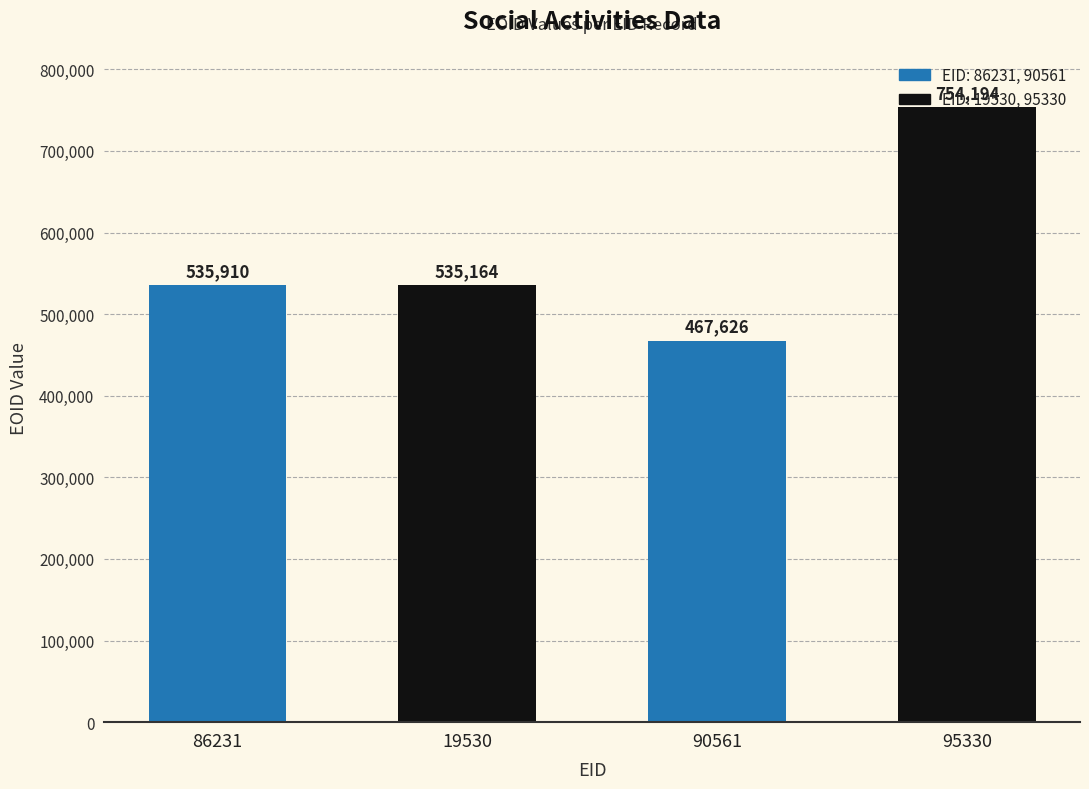

What value does the data have at 90561, to the nearest 100?

467600